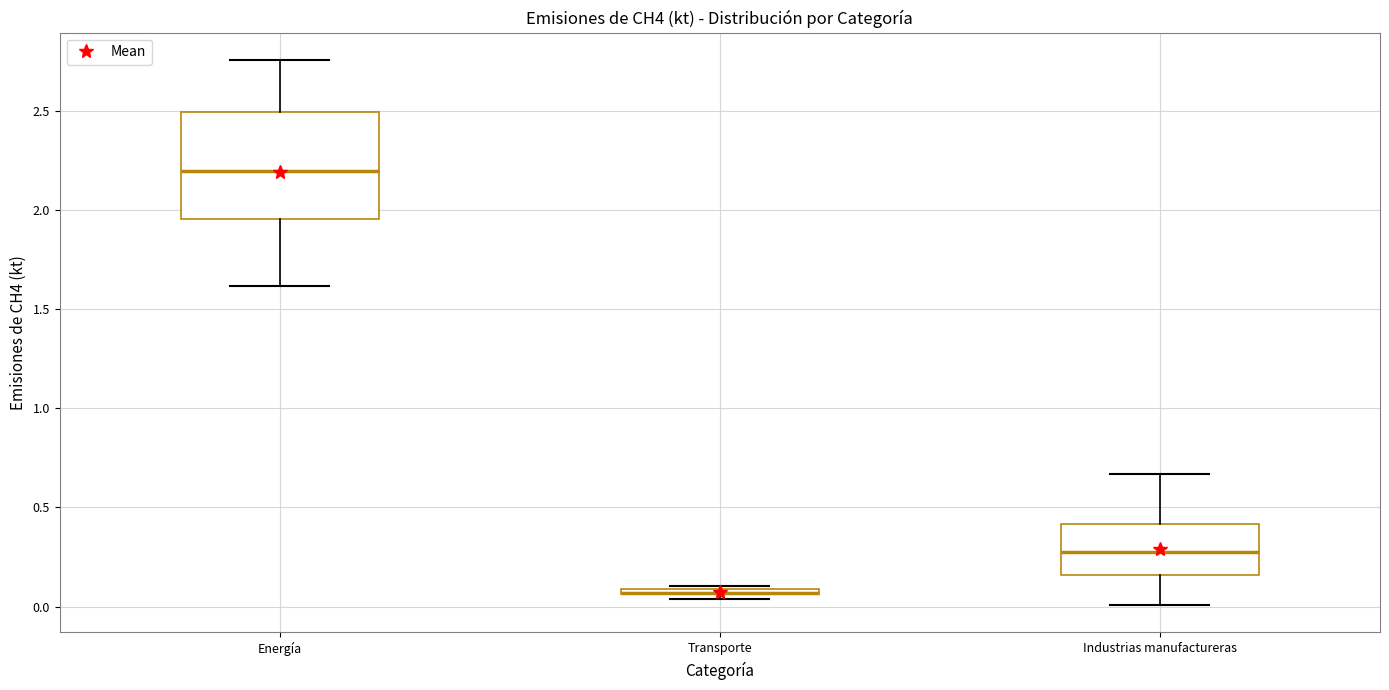

Which box is the tallest, from its lower edge to its upper edge?

Energía